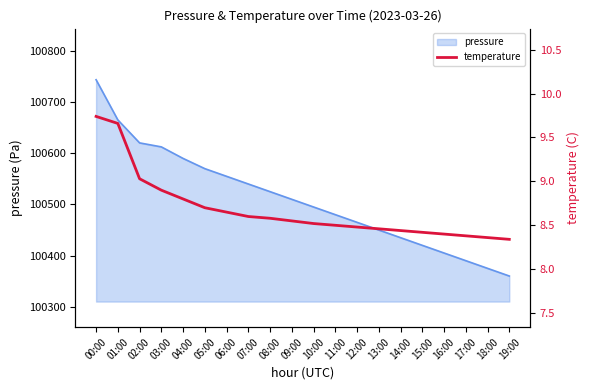

What is the sum of all values?

173.5